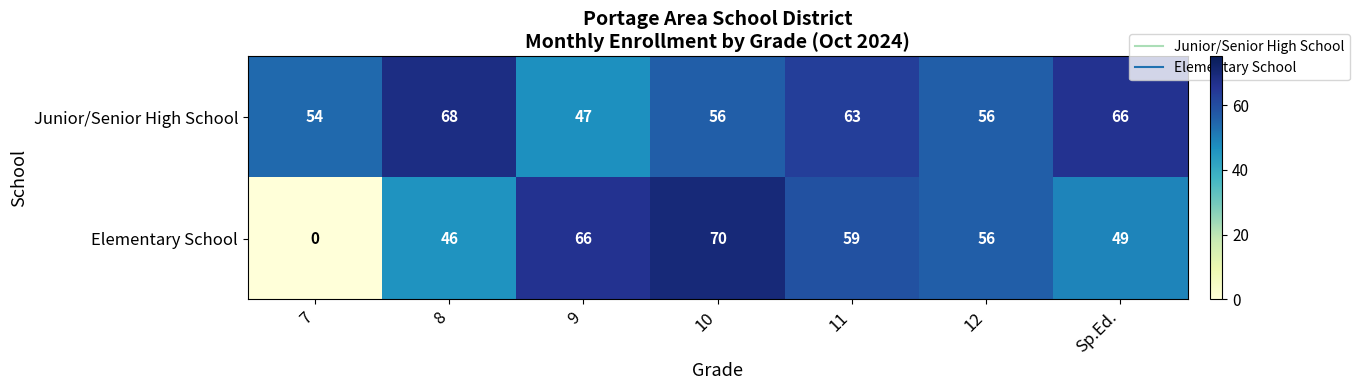

At which label does Junior/Senior High School first exceed 56?

8